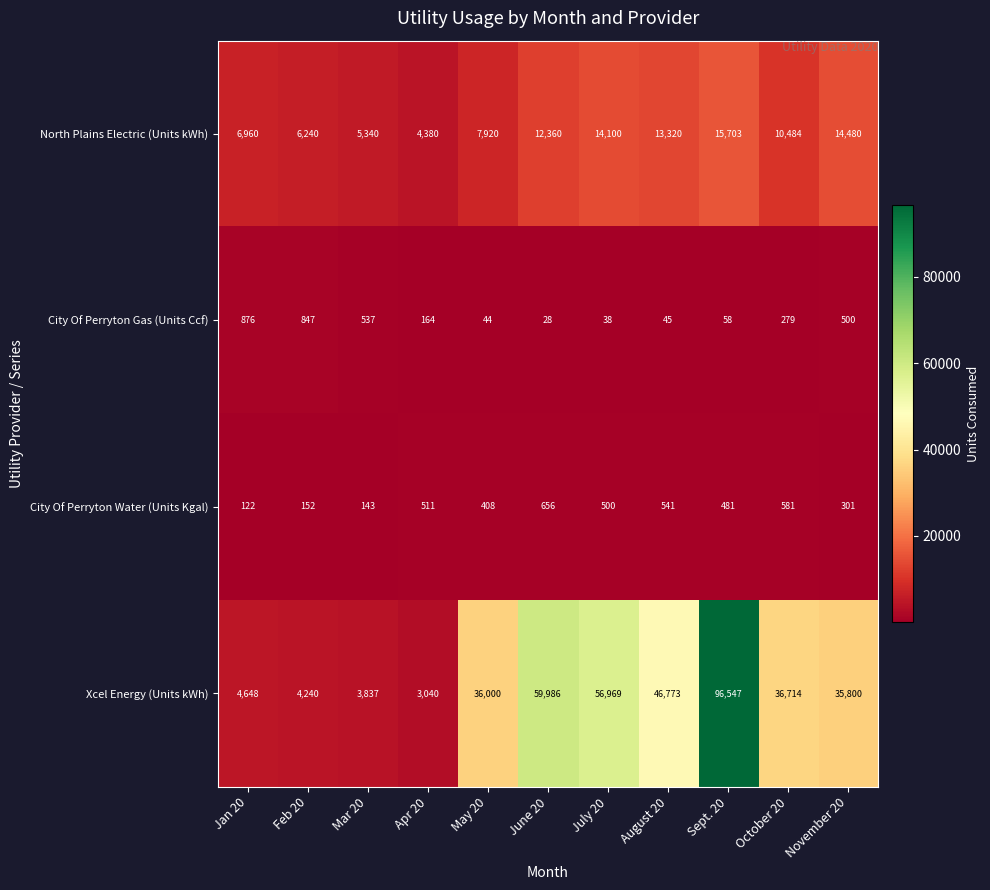

At which category is the sum across all series the highest?

Sept. 20